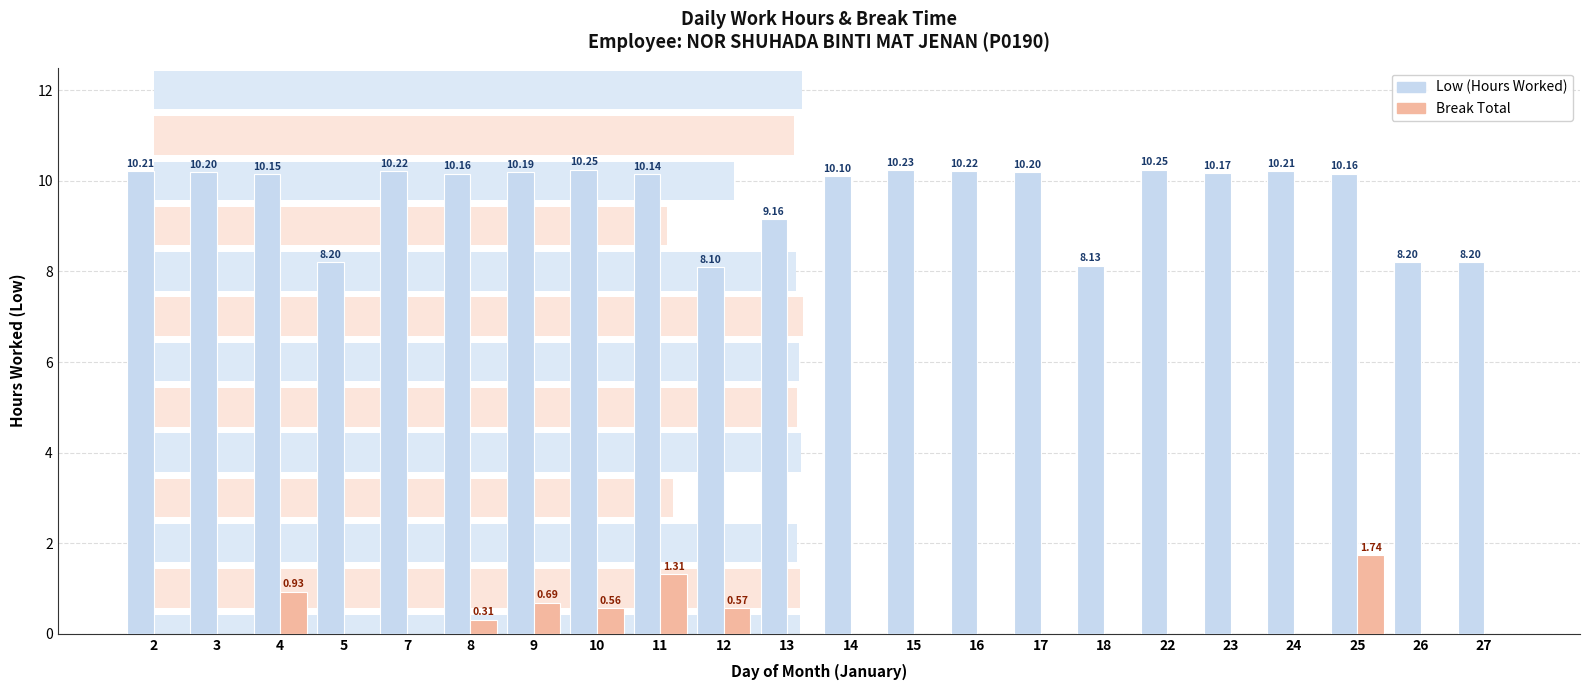

Reading right to left, list all the values displayed in this chart.

Low (Hours Worked): 8.2	8.2	10.2	10.2	10.2	10.2	8.1	10.2	10.2	10.2	10.1	9.2	8.1	10.1	10.2	10.2	10.2	10.2	8.2	10.2	10.2	10.2
Break Total: 0.0	0.0	1.7	0.0	0.0	0.0	0.0	0.0	0.0	0.0	0.0	0.0	0.6	1.3	0.6	0.7	0.3	0.0	0.0	0.9	0.0	0.0